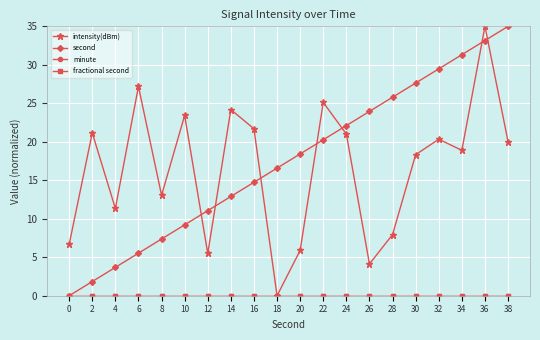

What is the difference between the second highest and minimum values in the second series?

33.2